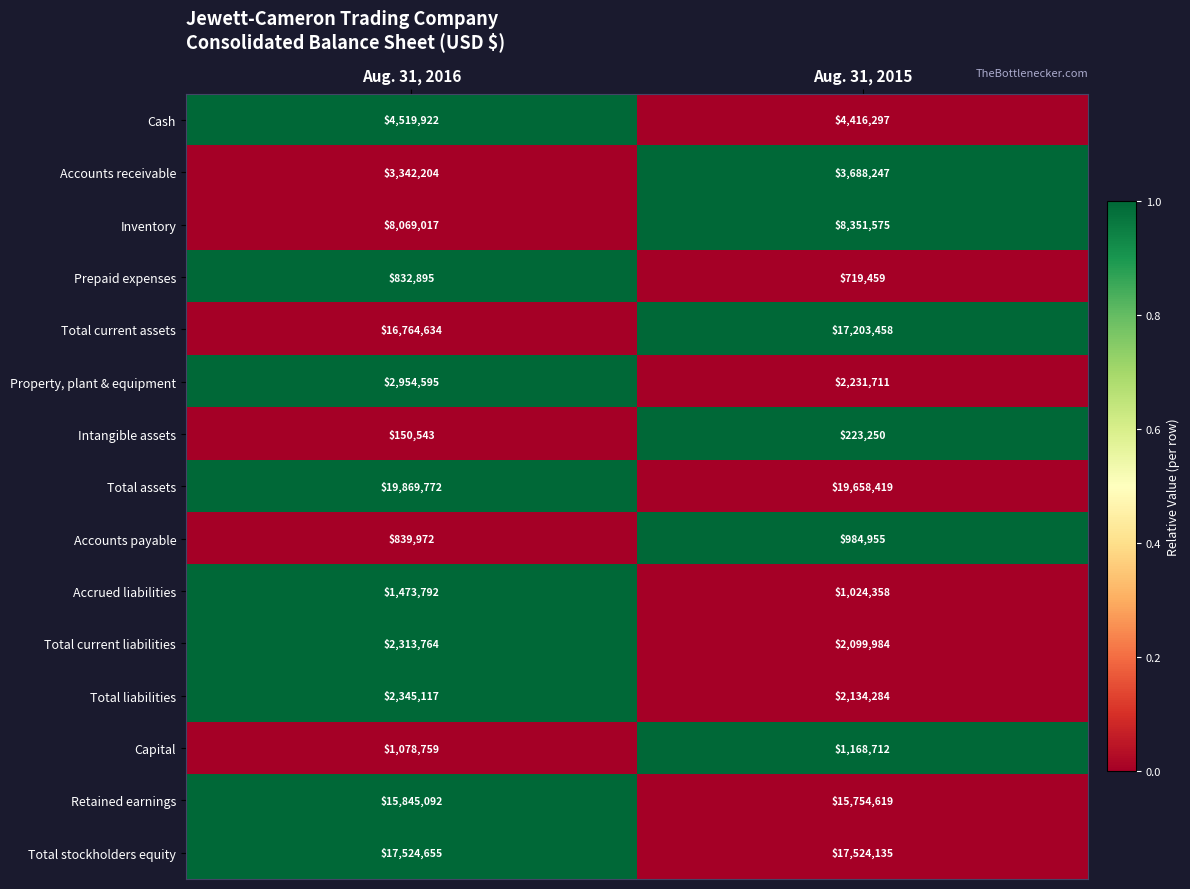

Reading right to left, what are all the values shown in this chart?

Cash: 4416297	4519922
Accounts receivable: 3688247	3342204
Inventory: 8351575	8069017
Prepaid expenses: 719459	832895
Total current assets: 17203458	16764634
Property, plant & equipment: 2231711	2954595
Intangible assets: 223250	150543
Total assets: 19658419	19869772
Accounts payable: 984955	839972
Accrued liabilities: 1024358	1473792
Total current liabilities: 2099984	2313764
Total liabilities: 2134284	2345117
Capital: 1168712	1078759
Retained earnings: 15754619	15845092
Total stockholders equity: 17524135	17524655